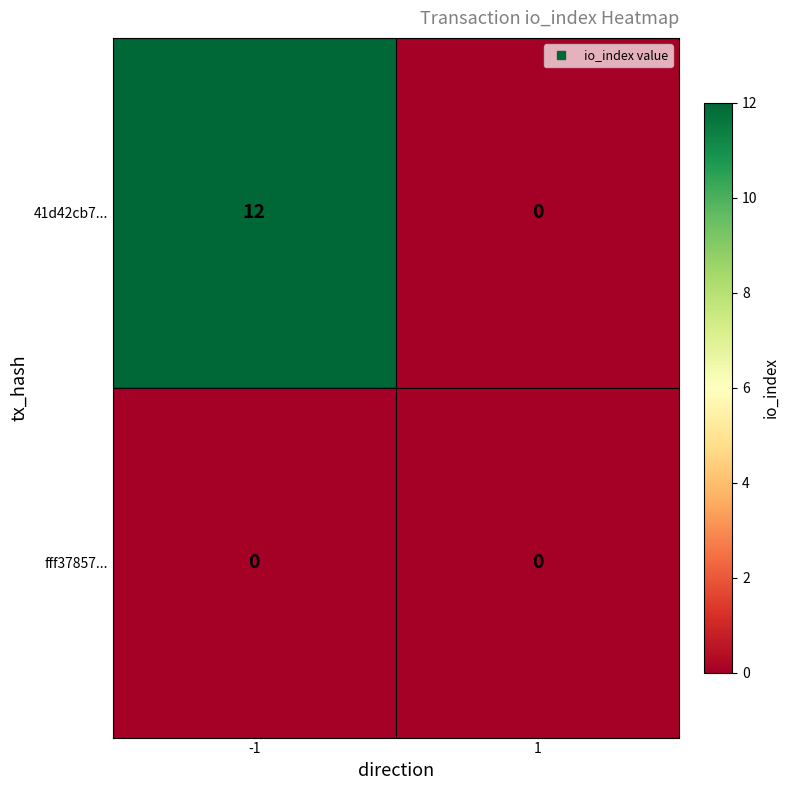

At which category is the sum across all series the highest?

-1